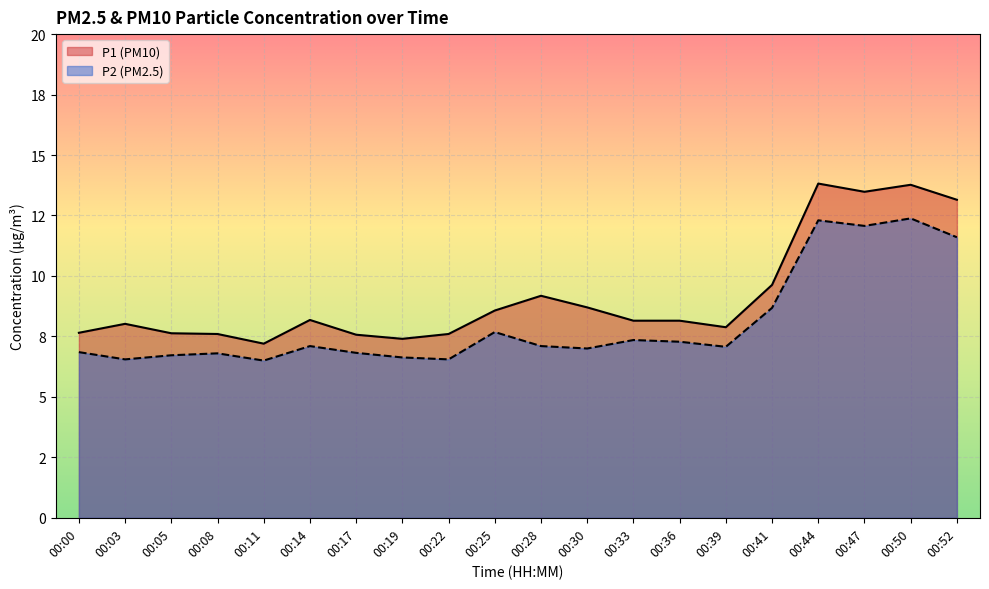

How many data points in P2 are above 7?

11